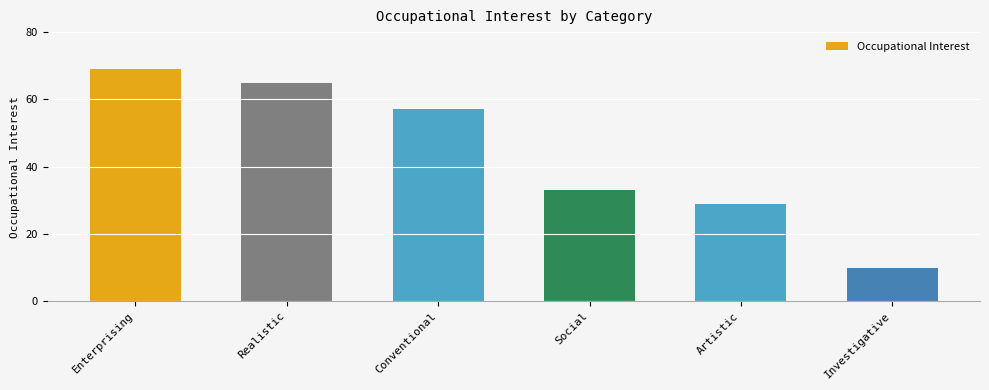

Where is the data nearest to the value 39?

Social